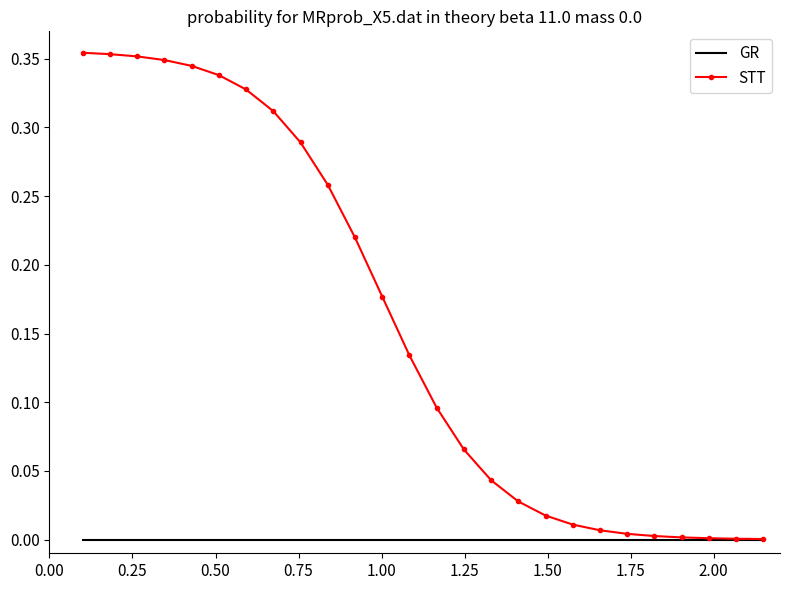

Which series has the widest spread of values?

STT